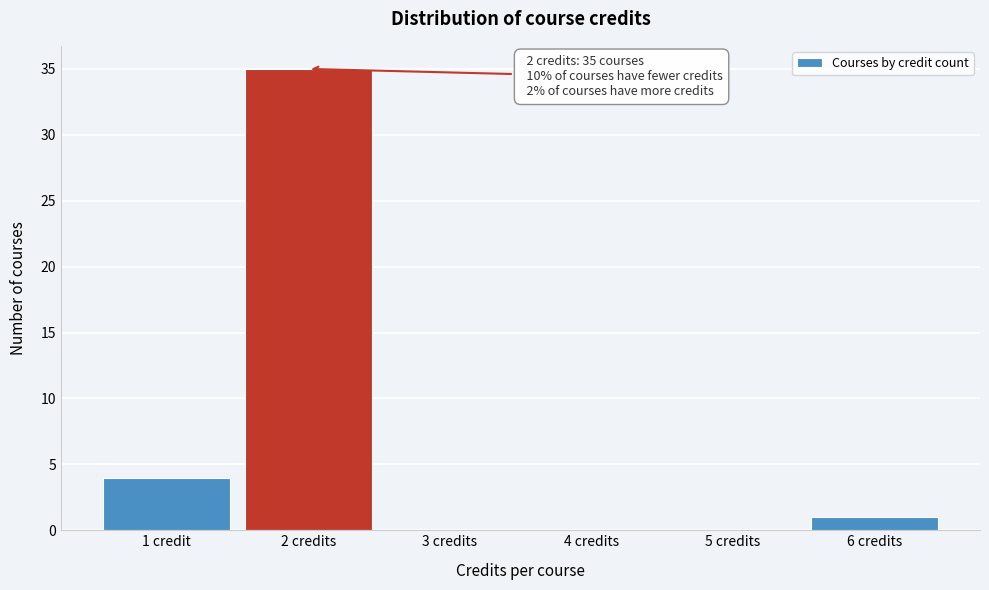

Reading right to left, list all the values displayed in this chart.

6 credits=1	5 credits=0	4 credits=0	3 credits=0	2 credits=35	1 credit=4